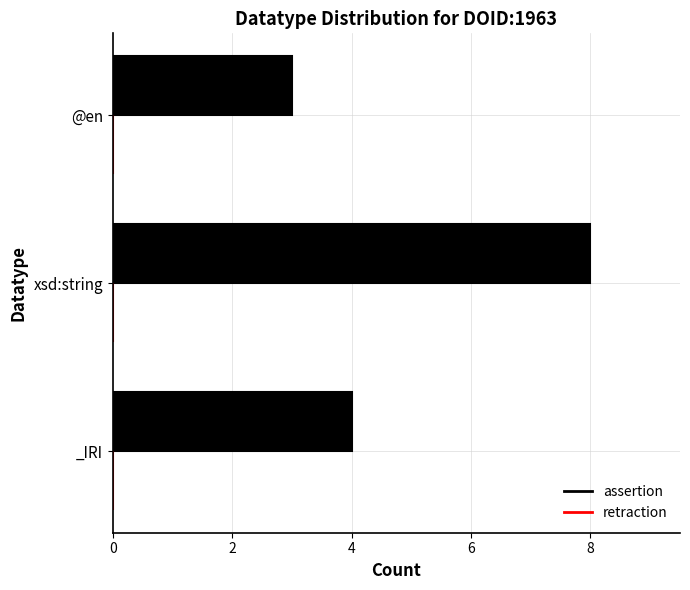

What is the maximum value shown in the chart?

8